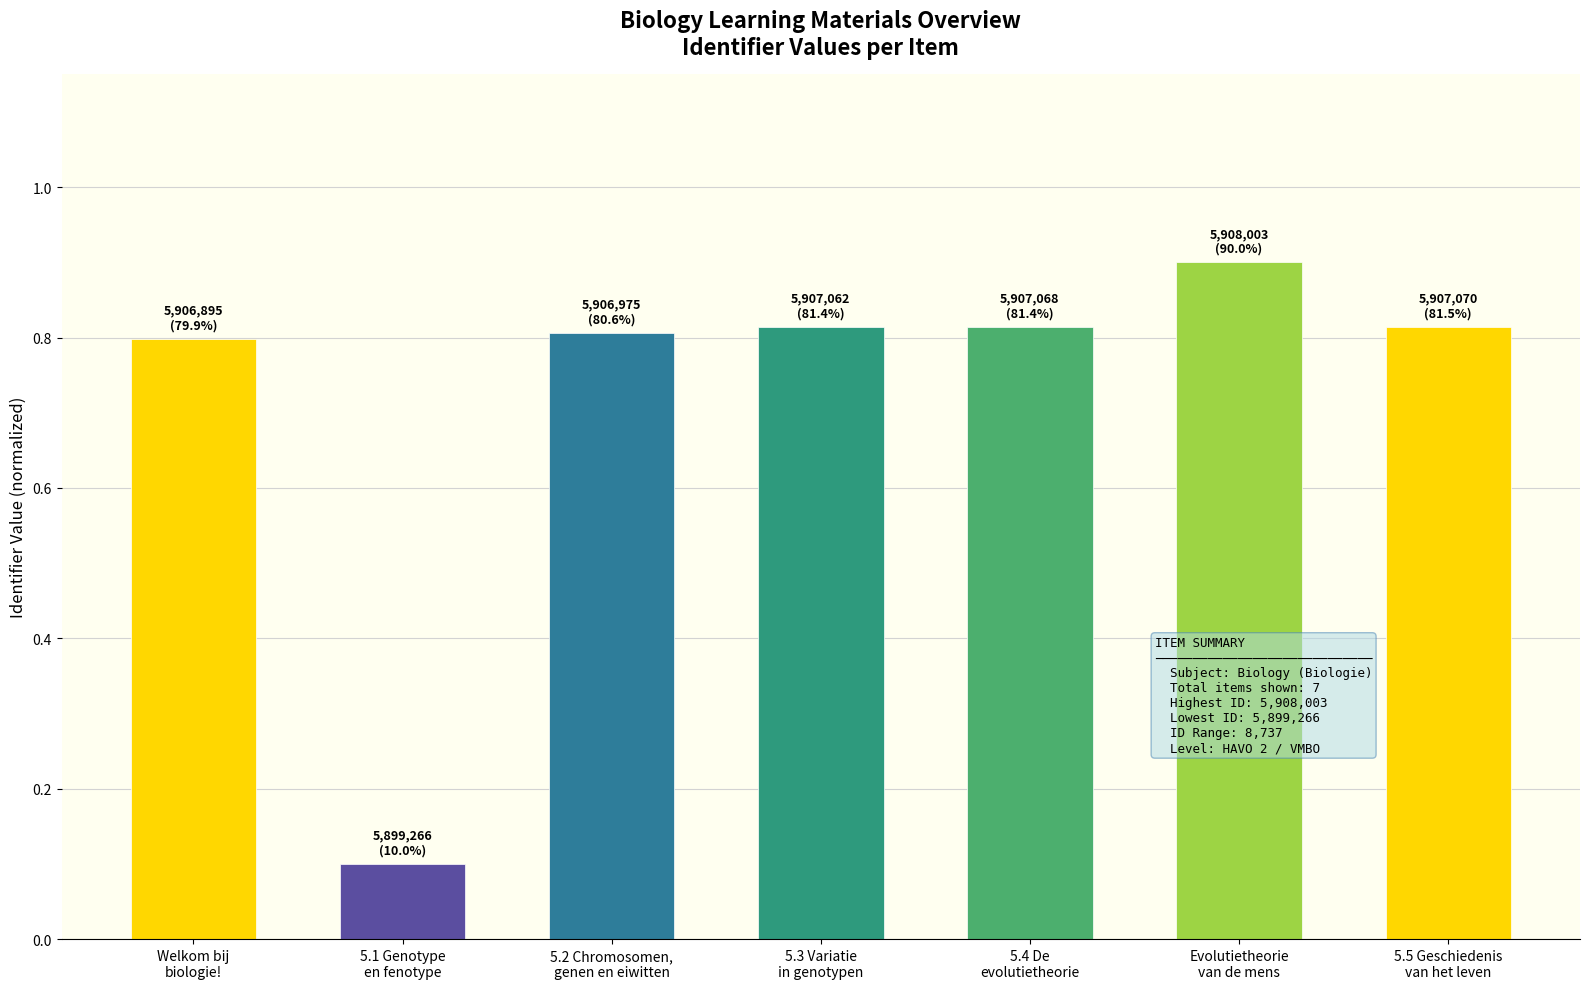

What is the label of the 3rd bar from the left?

5.2 Chromosomen,
genen en eiwitten